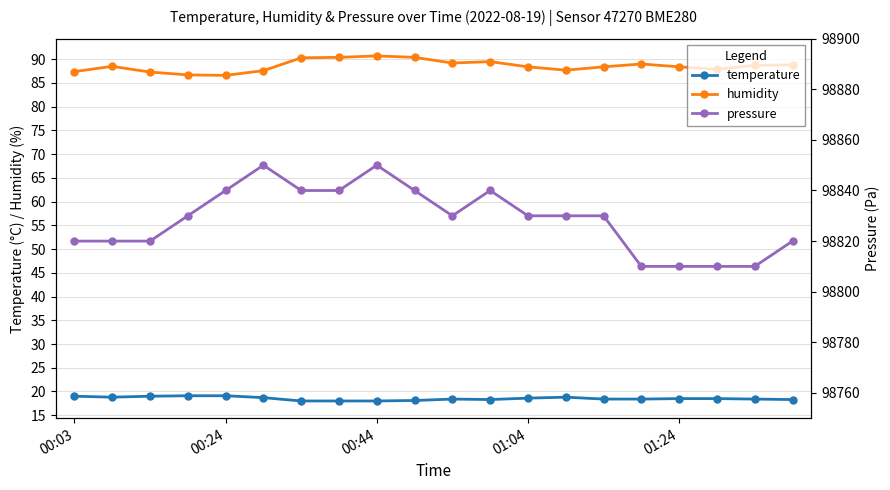

Which category has the lowest value across all series?

6